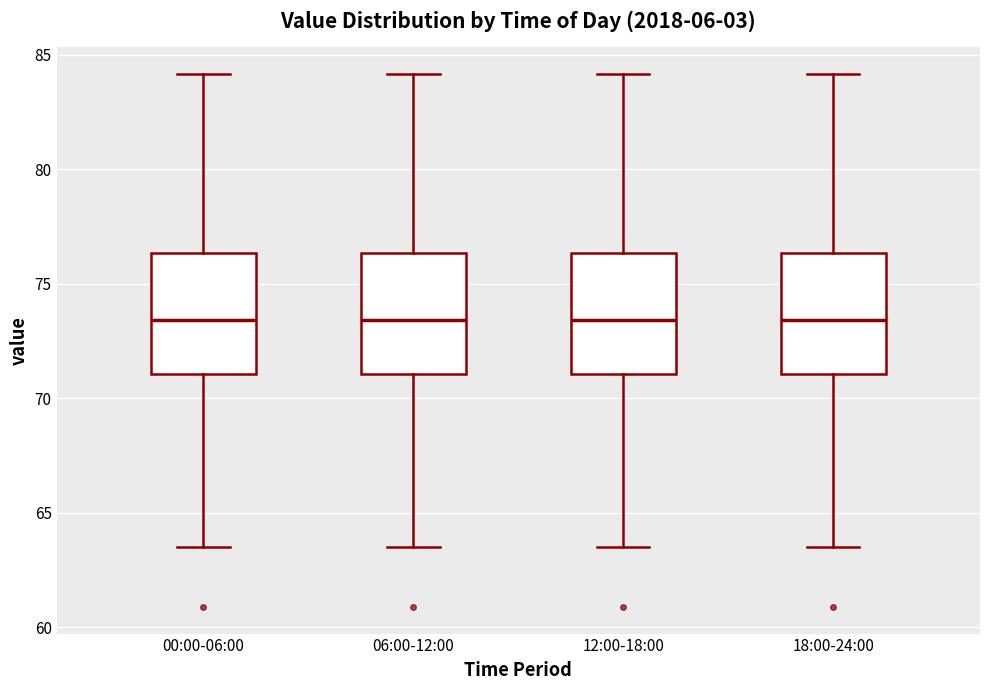

Reading left to right, transcribe this box plot: for each box, give where its median line is, the range the box spans, and where its two whiskers end, as read against the y-axis. The values are not printed on the chart, so give them approximately, as read against the axis.

00:00-06:00: median 73.5, box 71.0 to 76.5, whiskers 63.5 to 84.0
06:00-12:00: median 73.5, box 71.0 to 76.5, whiskers 63.5 to 84.0
12:00-18:00: median 73.5, box 71.0 to 76.5, whiskers 63.5 to 84.0
18:00-24:00: median 73.5, box 71.0 to 76.5, whiskers 63.5 to 84.0